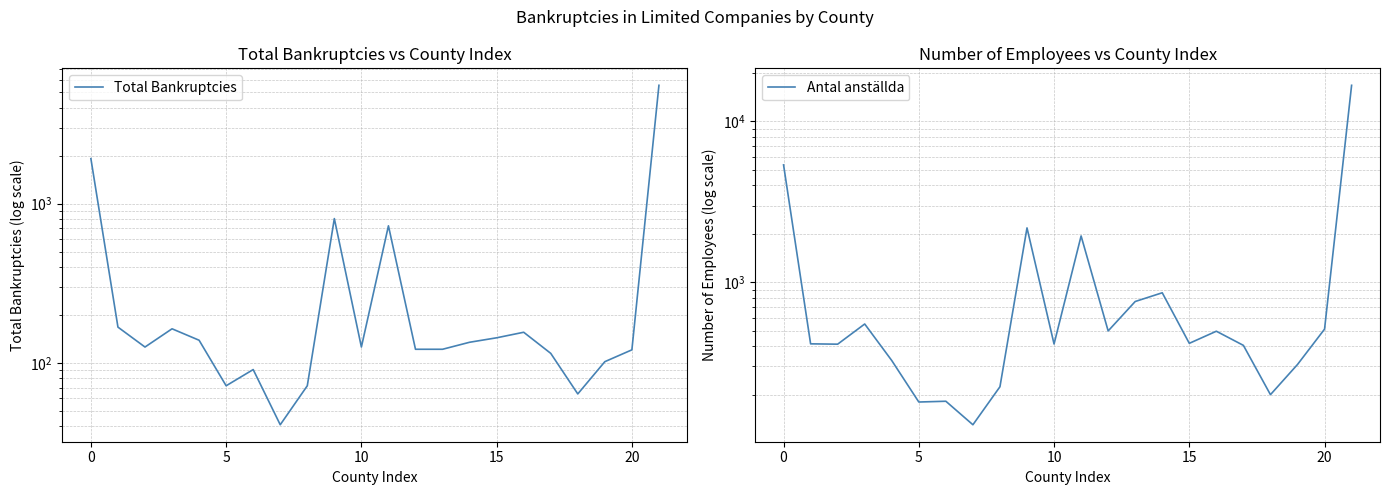

What is the difference between the maximum and minimum values in the Antal anställda series?

16637